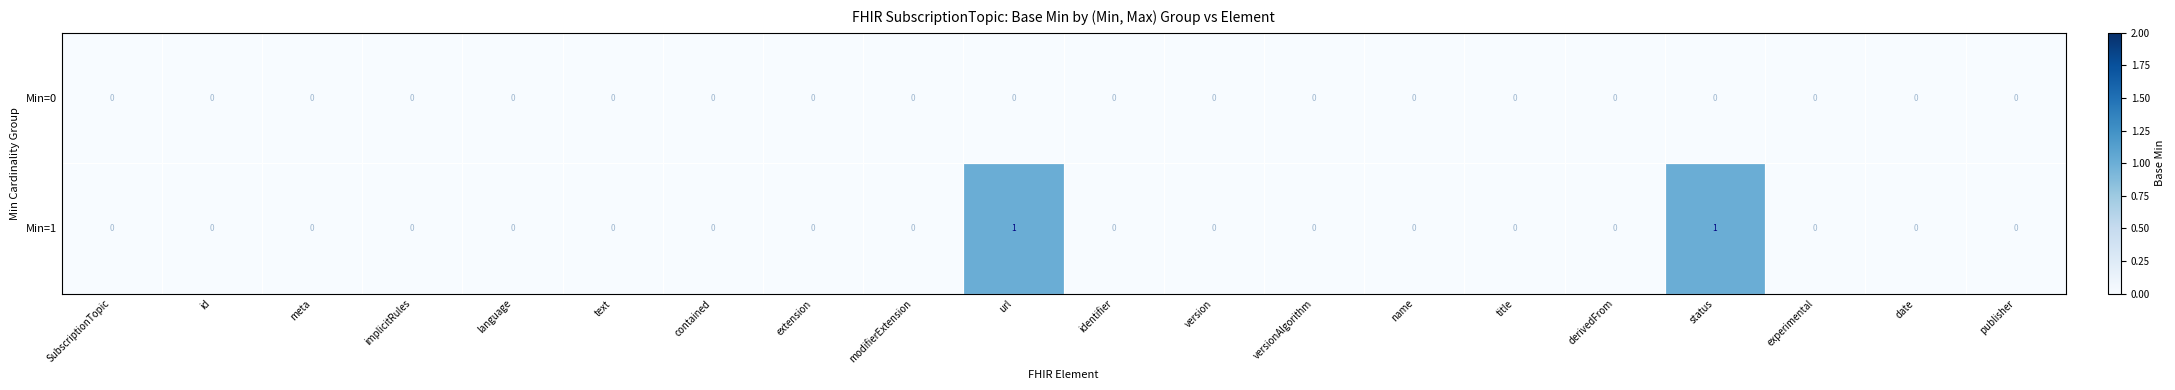

The value of Min=1 at version is 0. True or false?

True